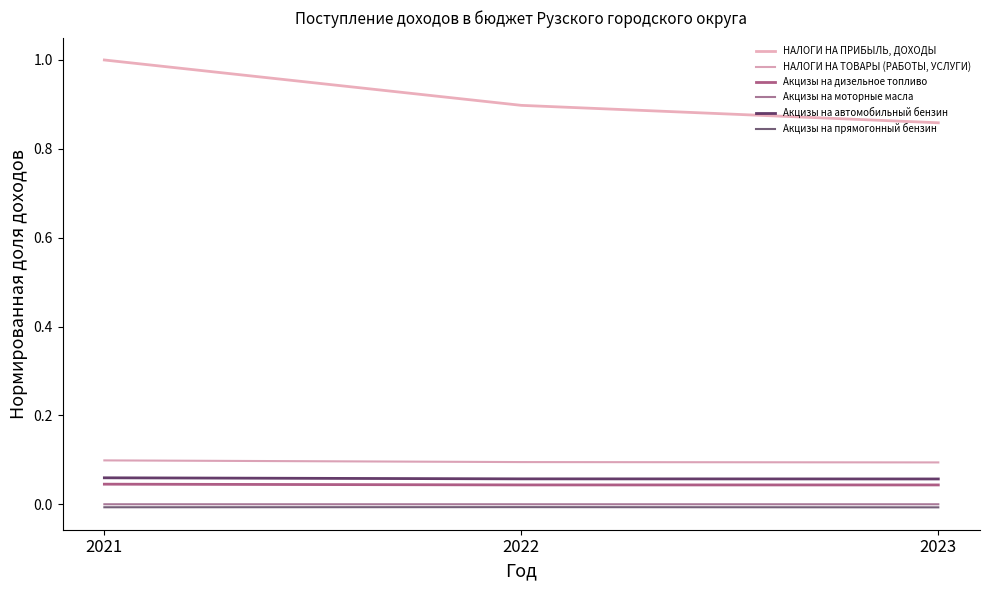

Rank the series at 2021 from lowest to highest value.

Акцизы на прямогонный бензин, Акцизы на моторные масла, Акцизы на дизельное топливо, Акцизы на автомобильный бензин, НАЛОГИ НА ТОВАРЫ (РАБОТЫ, УСЛУГИ), НАЛОГИ НА ПРИБЫЛЬ, ДОХОДЫ